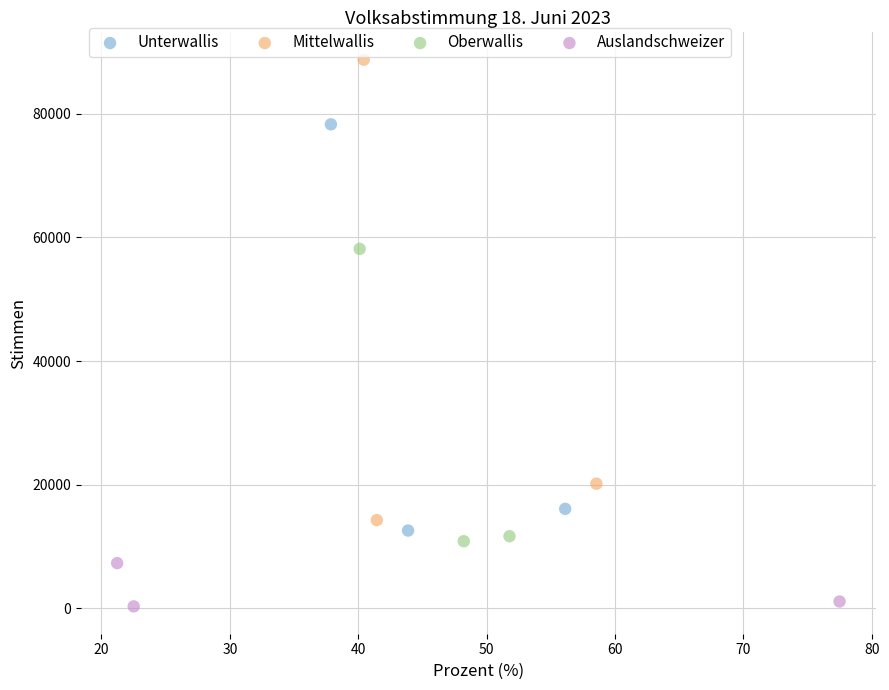

Which series has the largest Y range (max minus min)?

Mittelwallis